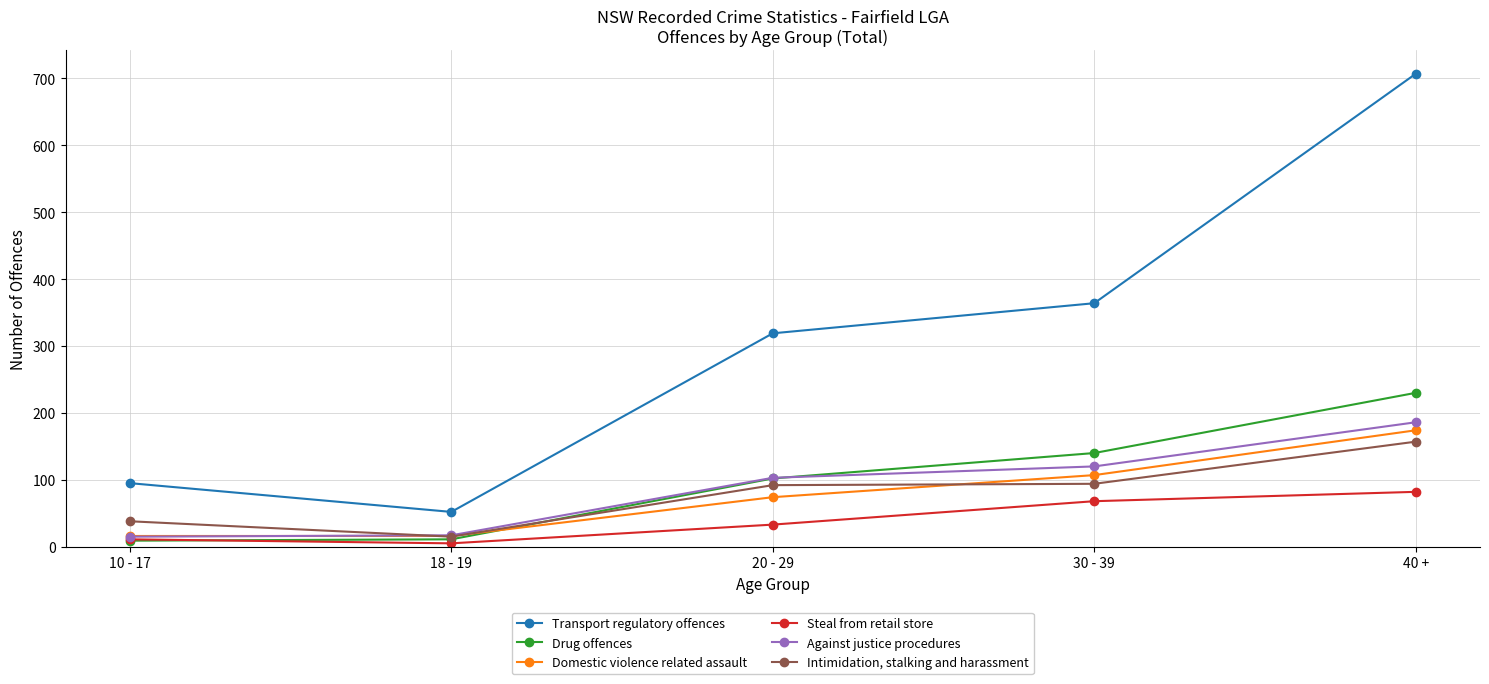

What is the difference between the Against justice procedures values at 18 - 19 and 30 - 39?

103